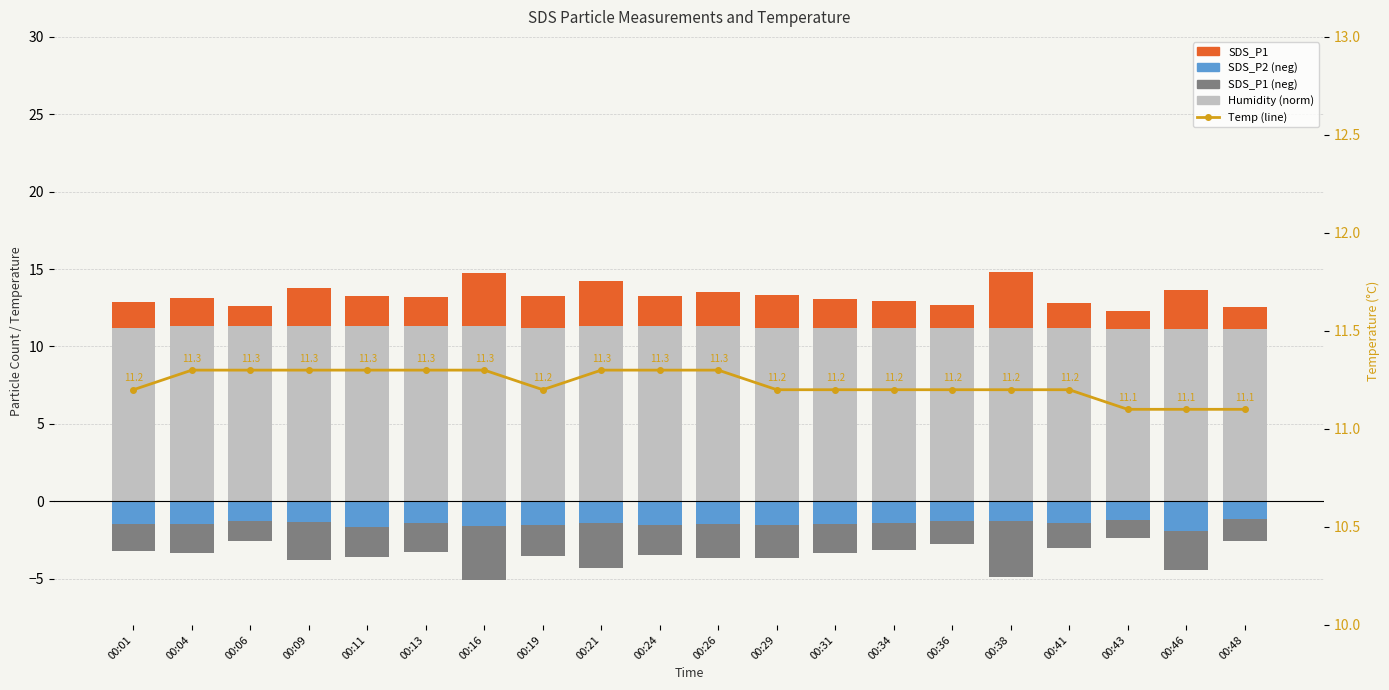

What are all the series names shown in the legend?

Humidity (normalized), SDS_P1, SDS_P2 (neg), SDS_P1 (neg), Temp (line)